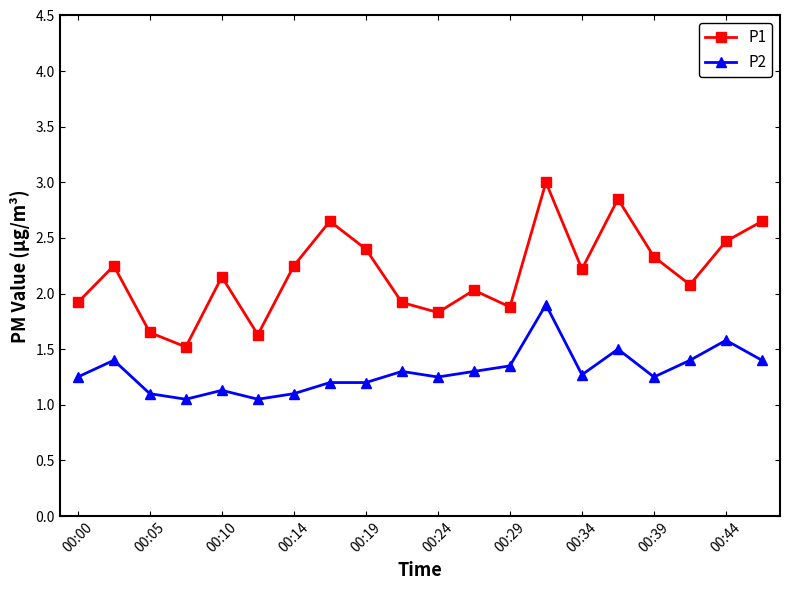

What is the sum of all P1 values?

43.7